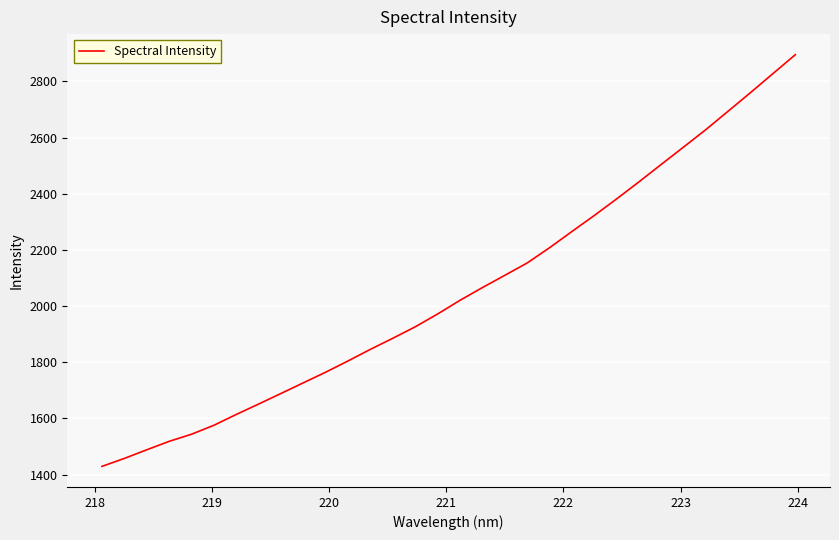

True or false: there are more than 0 points higher than both neighbors.

False